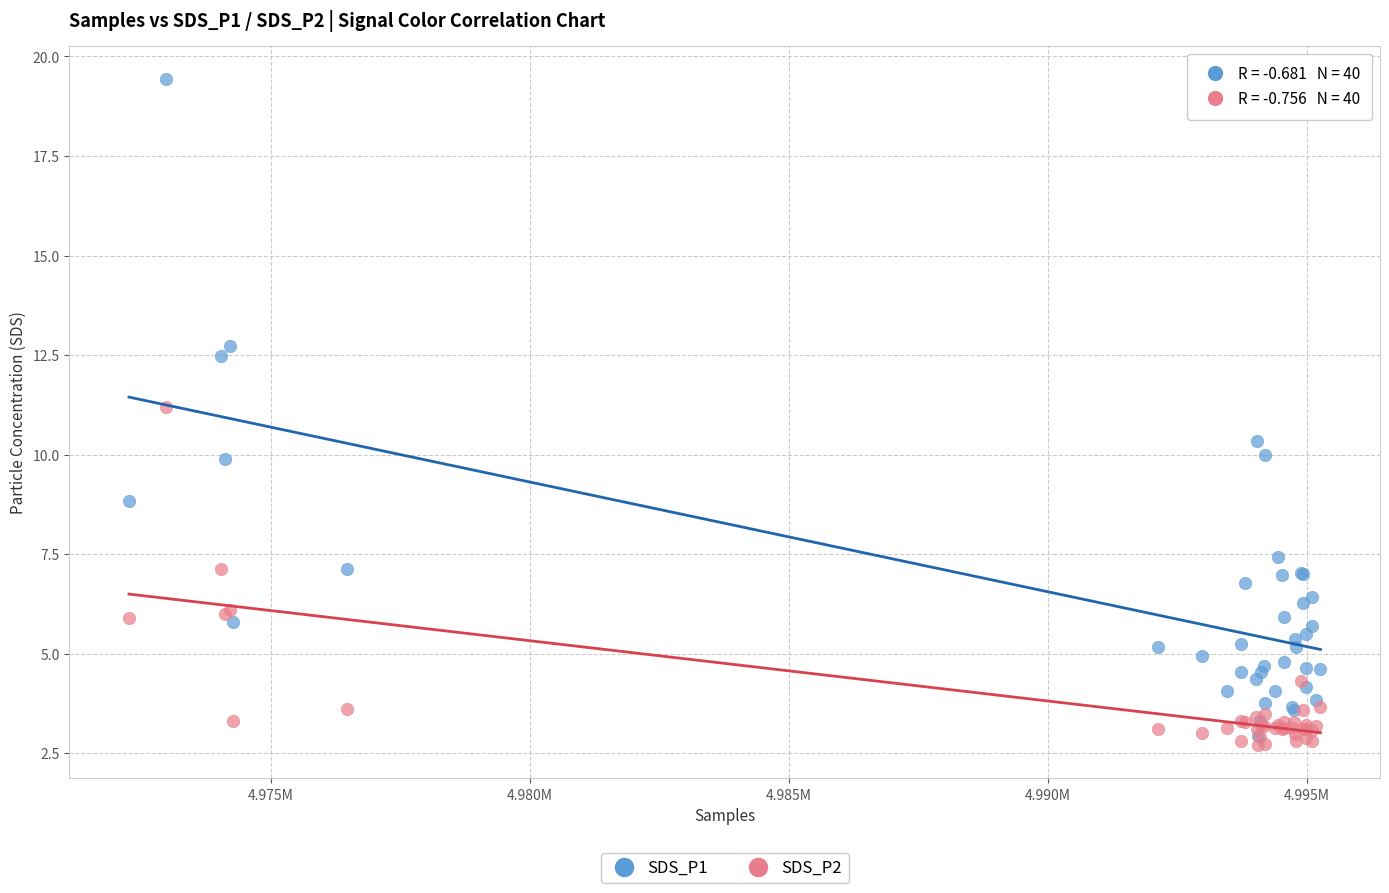

Which series contains the lowest Y value?

SDS_P2